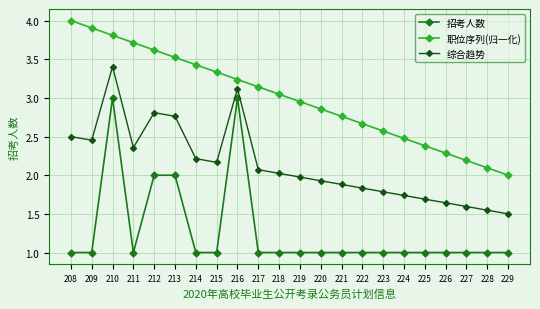

Where is the first local maximum for 招考人数?

210